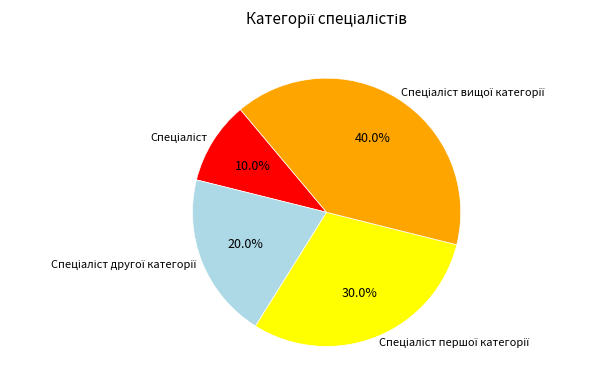

How many slices are in this pie chart?

4